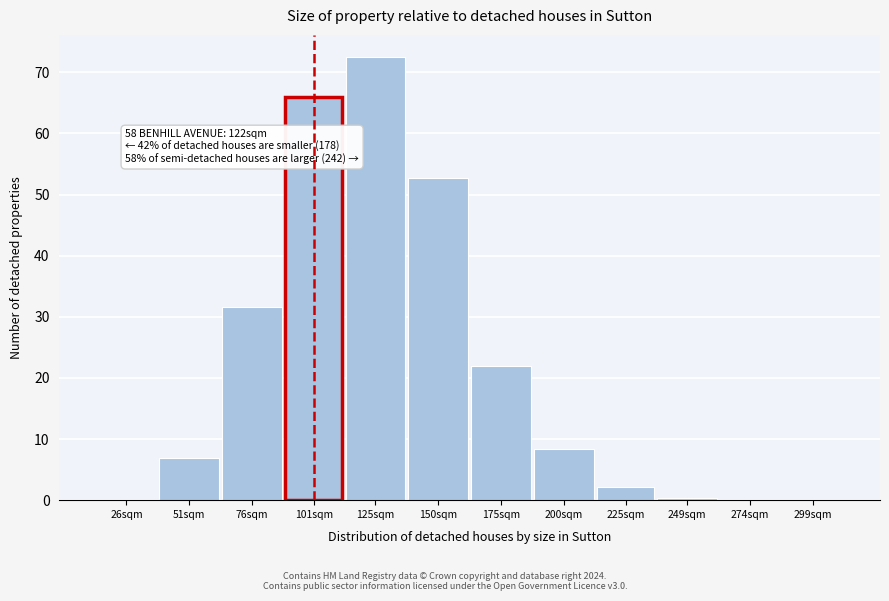

What value does the data have at 225sqm?

2.1